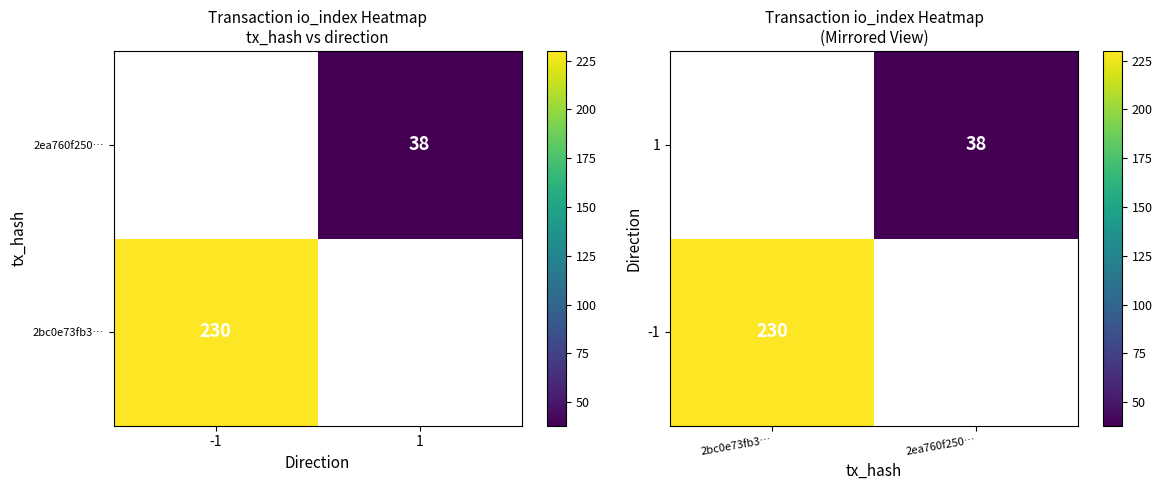

The value of -1 at 2bc0e73fb3… is 106.5. True or false?

False